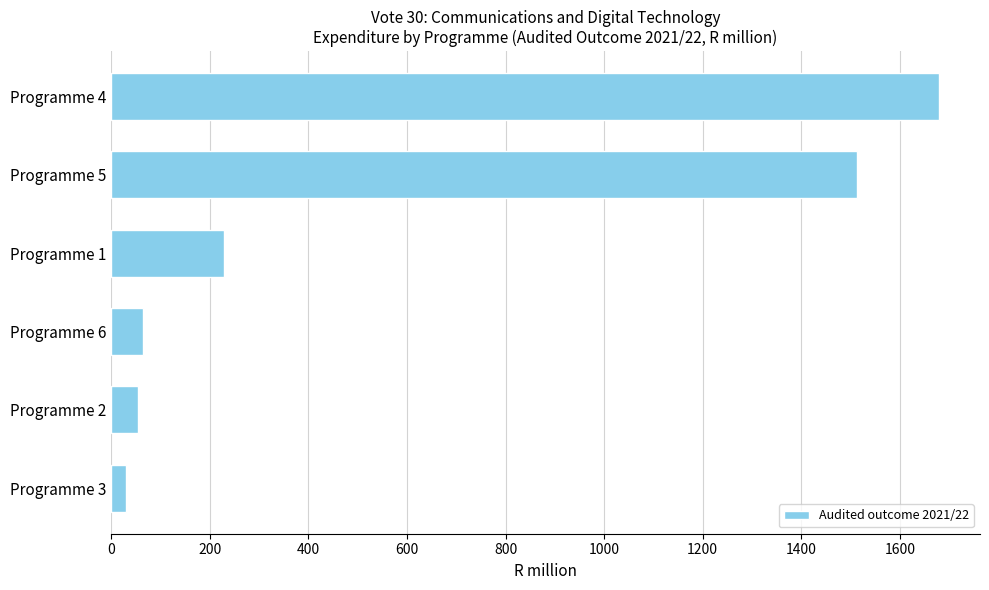

What is the difference between the second highest and second lowest values?

1458.4